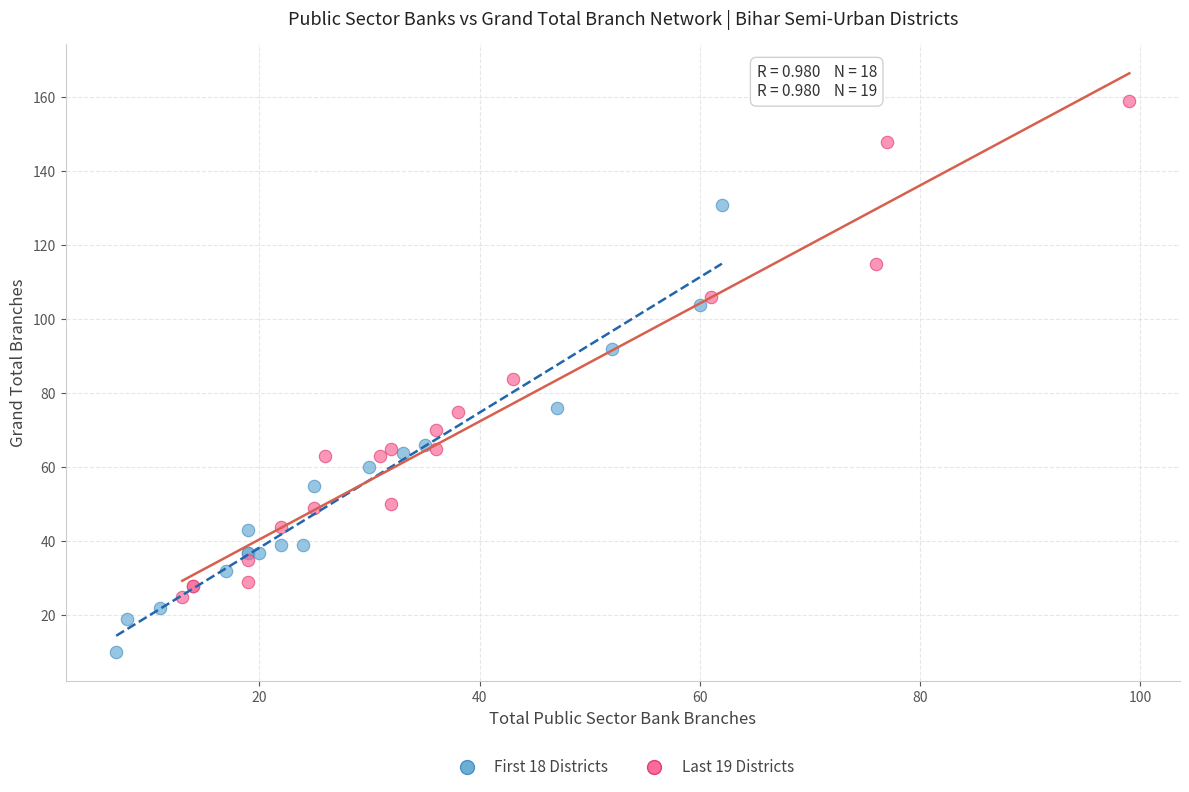

Which series contains the highest Y value?

Last 19 Districts